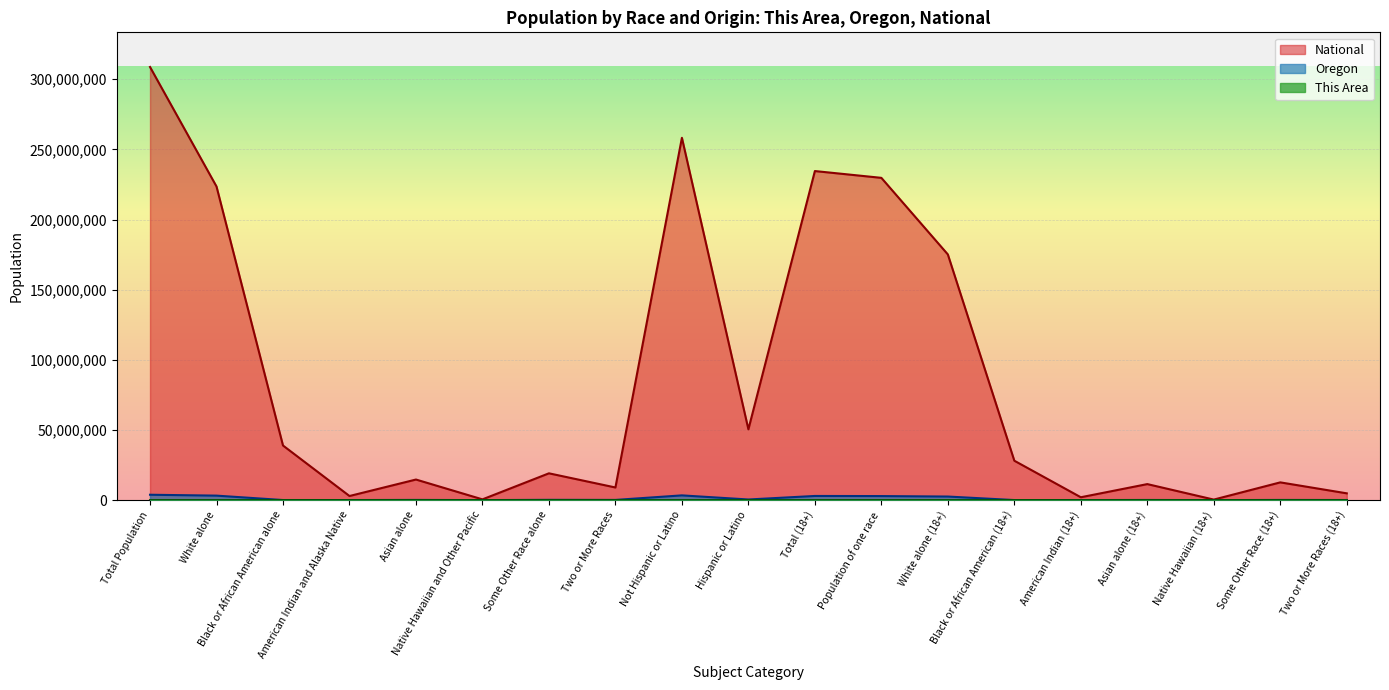

True or false: This Area and National intersect in this chart.

False